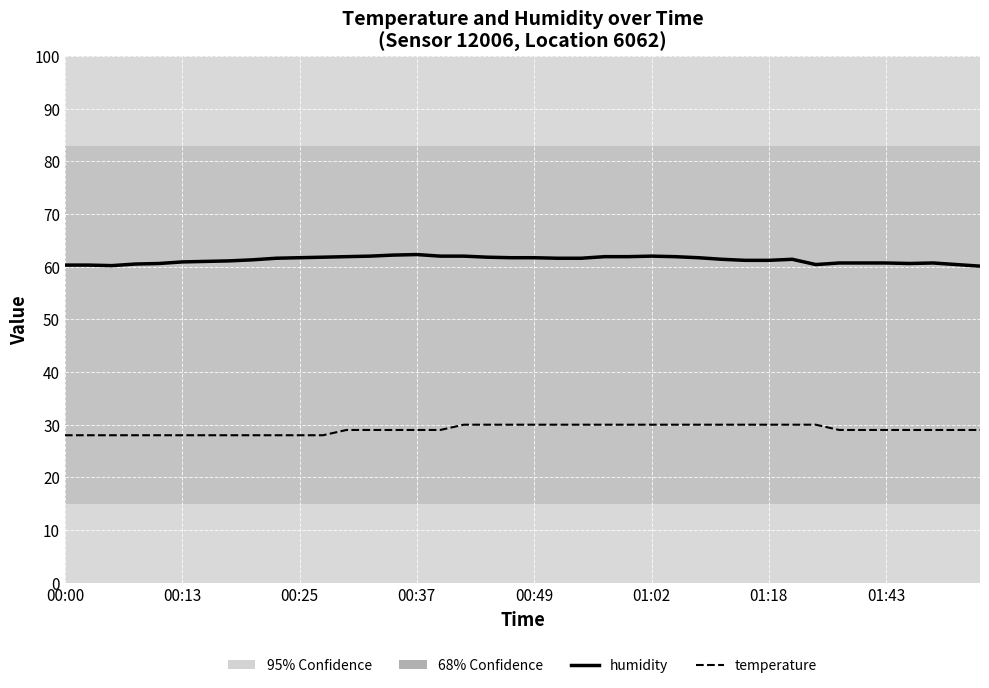

Rank the series by their maximum value, from lowest to highest.

temperature, humidity